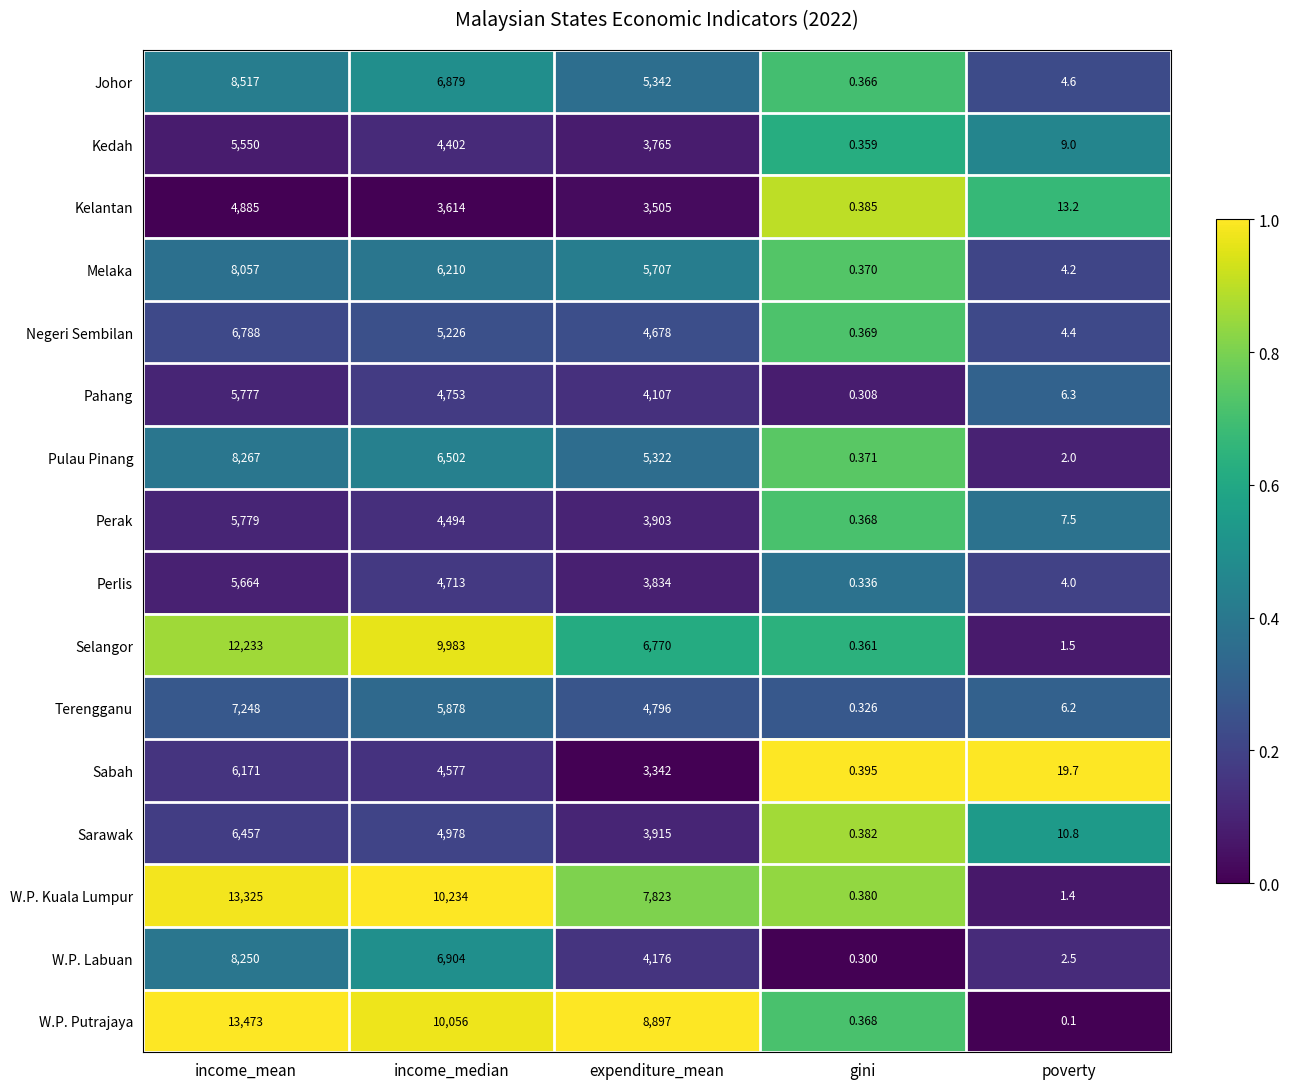

Which label corresponds to the smallest value in the chart?

poverty